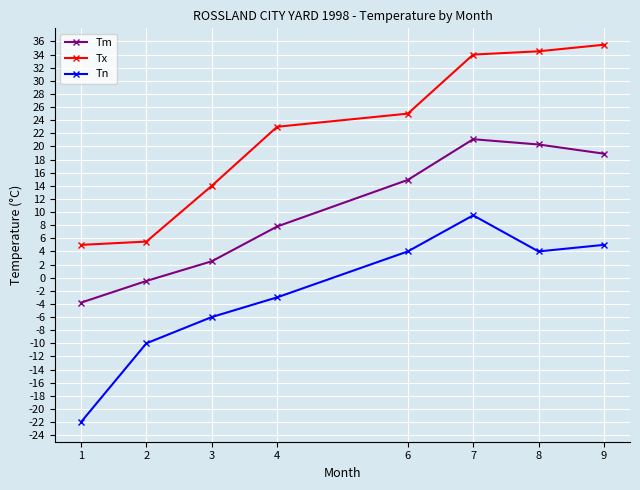

What is the total value across all series at 2?

-5.0